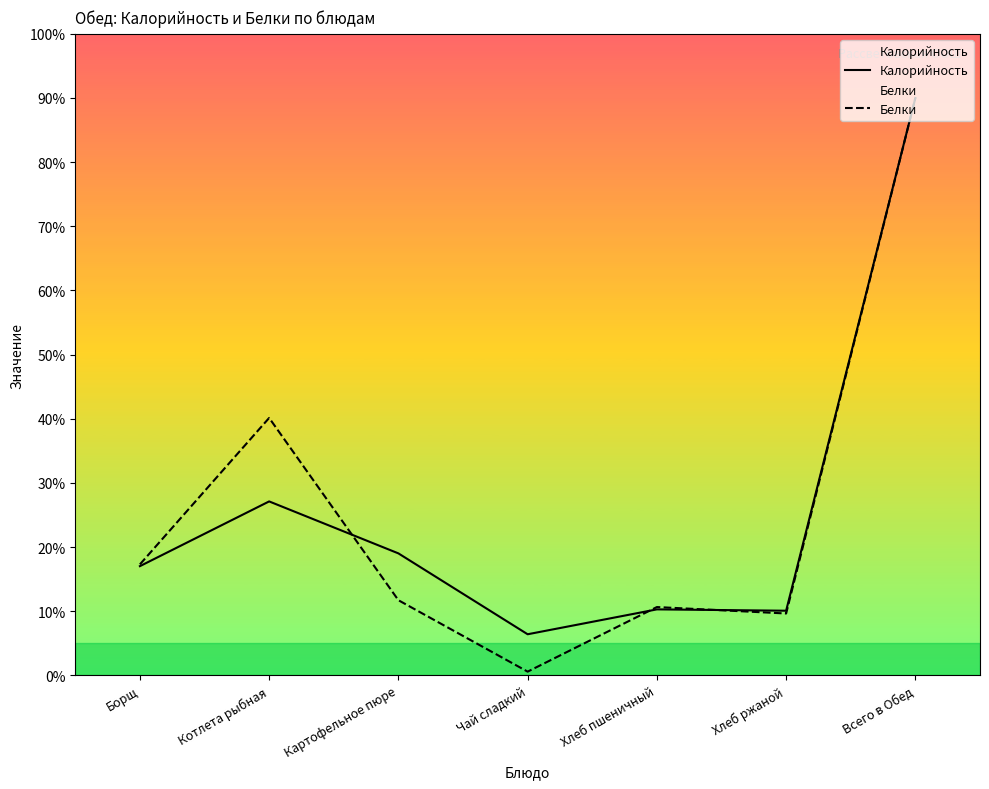

What are all the series names shown in the legend?

Калорийность, Белки